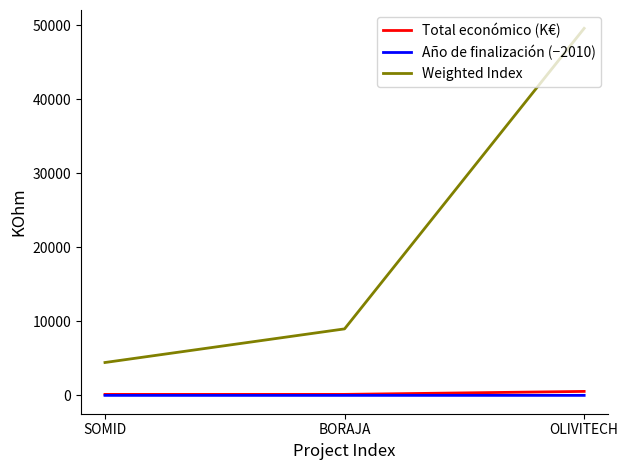

What position from the right is BORAJA?

2